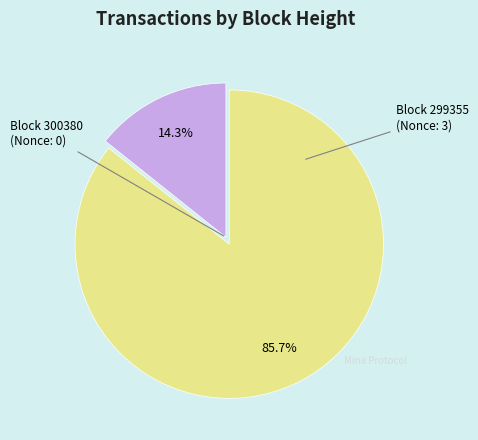

Is there any slice that represents more than half of the pie?

Yes